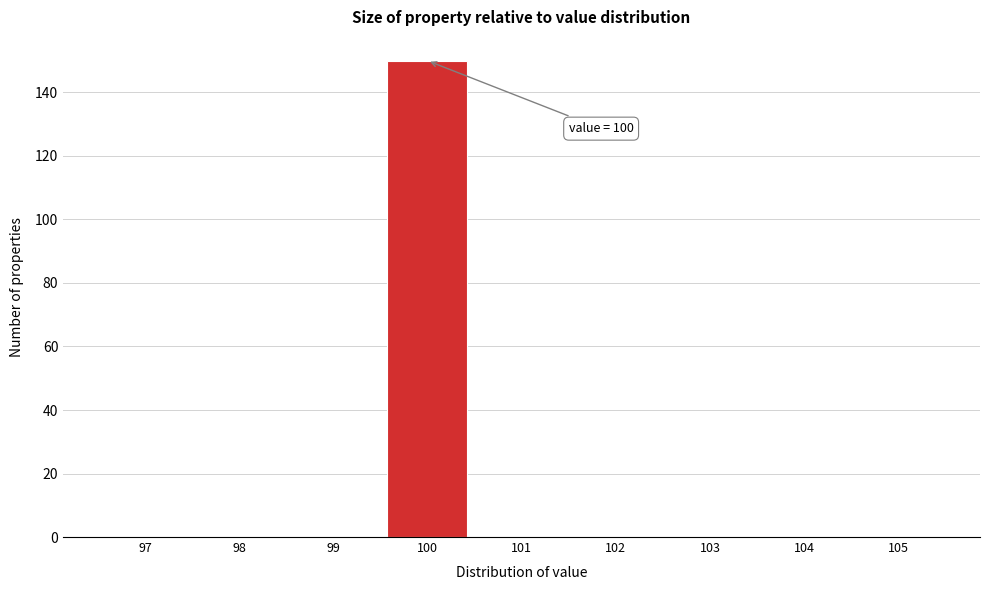

Reading right to left, transcribe all the data shown in this chart.

105=0	104=0	103=0	102=0	101=0	100=150	99=0	98=0	97=0